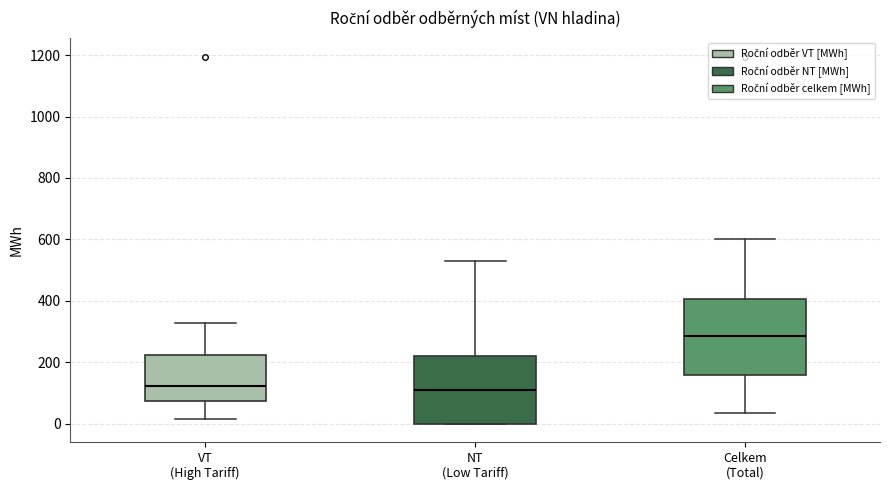

Where is the upper edge of the box for Celkem (Total) on the y-axis? The values are not printed on the chart, so give them approximately, as read against the axis.

400